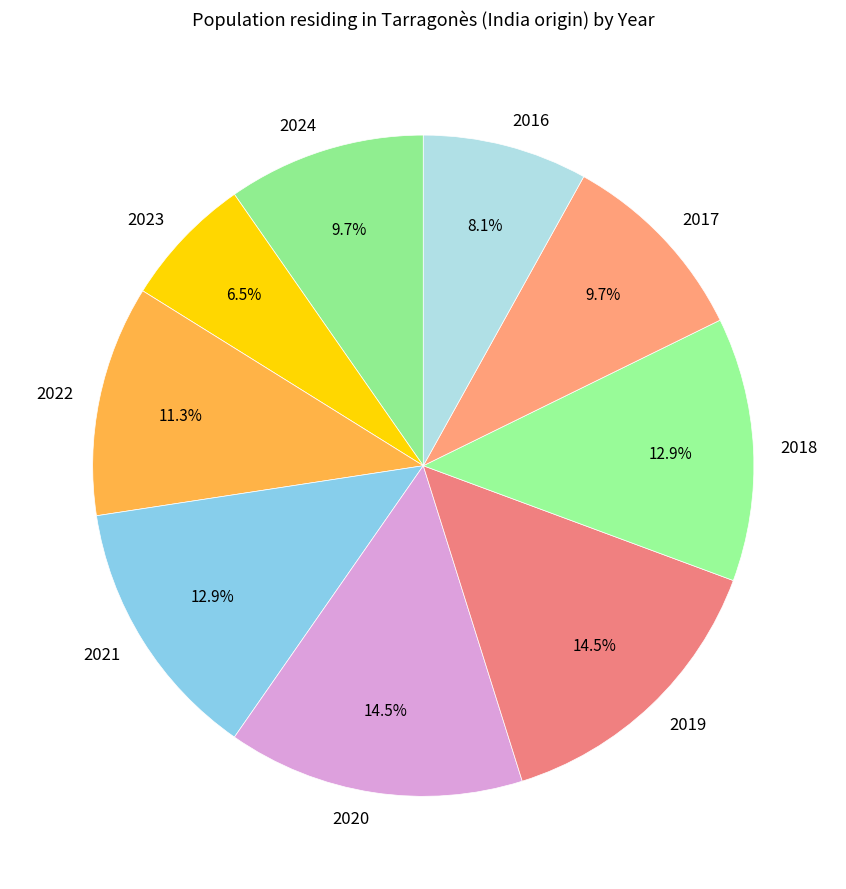

Which has a higher value, 2024 or 2019?

2019